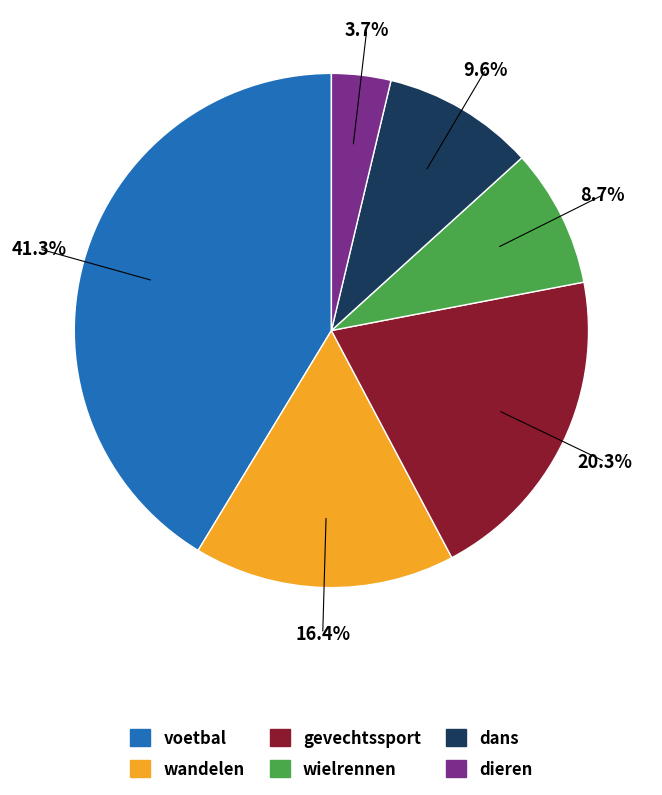

Does any single category account for the majority?

No